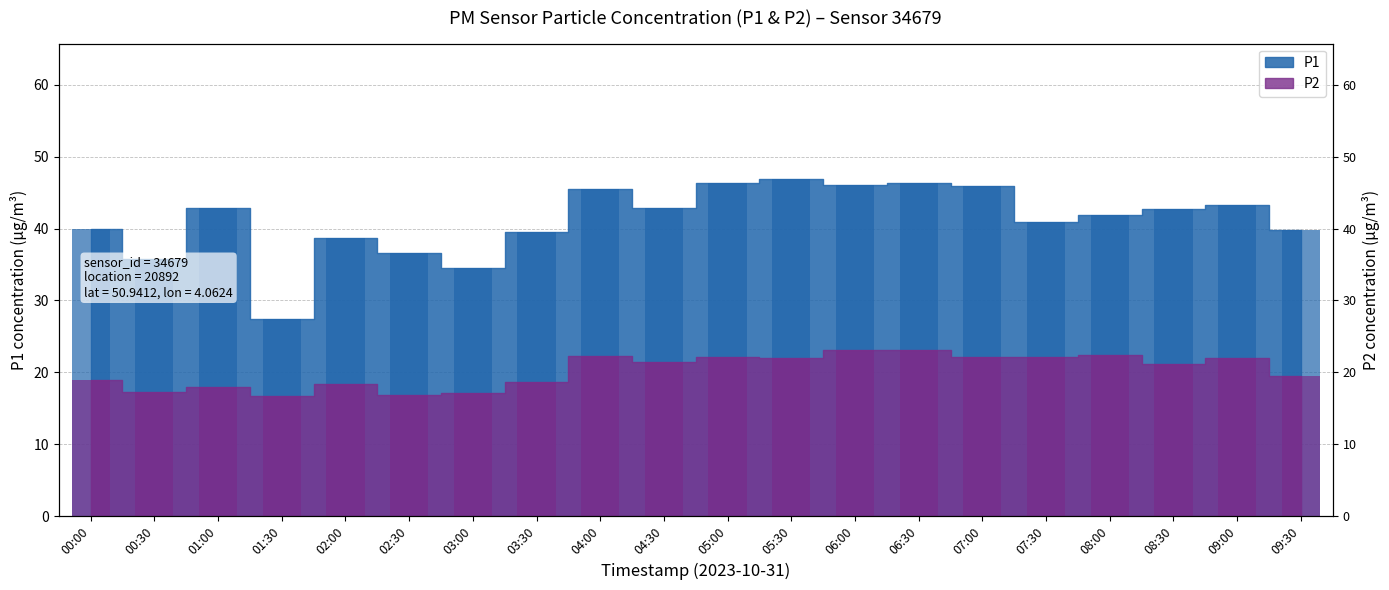

What is the highest value of the P1 series?

47.0